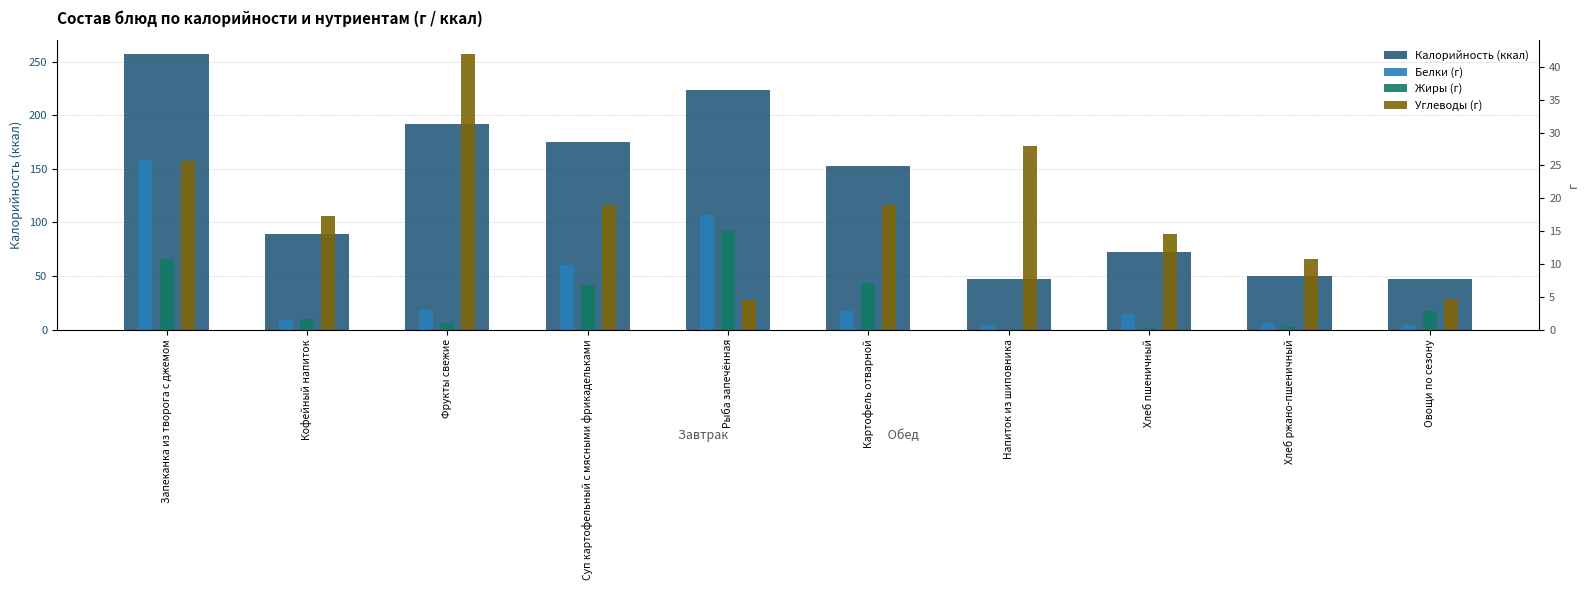

The Калорийность (ккал) series shows 262.9 at Картофель отварной. True or false?

False